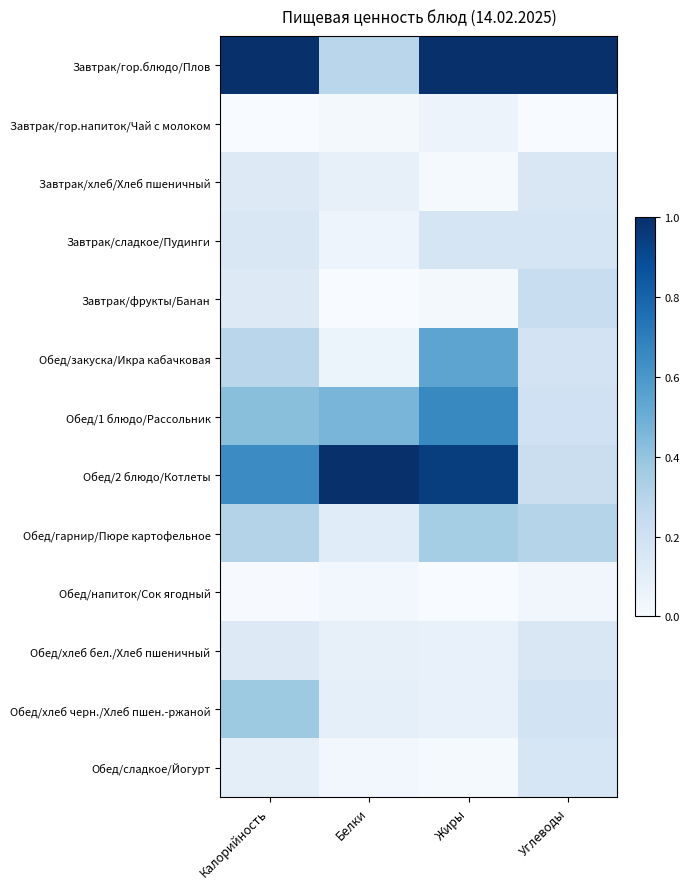

Rank the series by their maximum value, from highest to lowest.

Завтрак/гор.блюдо/Плов, Обед/2 блюдо/Котлеты, Обед/1 блюдо/Рассольник, Обед/закуска/Икра кабачковая, Обед/хлеб черн./Хлеб пшен.-ржаной, Обед/гарнир/Пюре картофельное, Завтрак/фрукты/Банан, Завтрак/сладкое/Пудинги, Обед/сладкое/Йогурт, Завтрак/хлеб/Хлеб пшеничный, Обед/хлеб бел./Хлеб пшеничный, Завтрак/гор.напиток/Чай с молоком, Обед/напиток/Сок ягодный